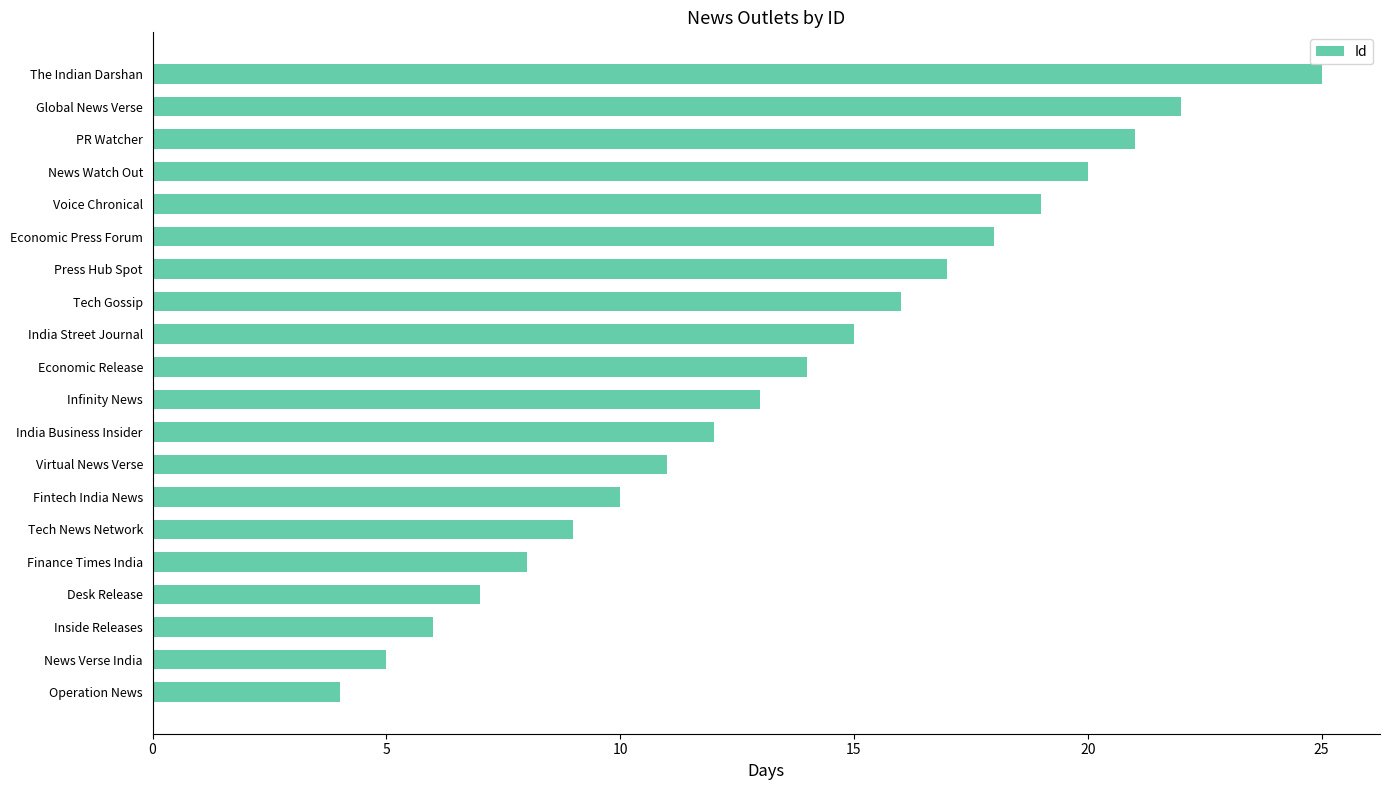

List the labels in order of value, largest first.

The Indian Darshan, Global News Verse, PR Watcher, News Watch Out, Voice Chronical, Economic Press Forum, Press Hub Spot, Tech Gossip, India Street Journal, Economic Release, Infinity News, India Business Insider, Virtual News Verse, Fintech India News, Tech News Network, Finance Times India, Desk Release, Inside Releases, News Verse India, Operation News